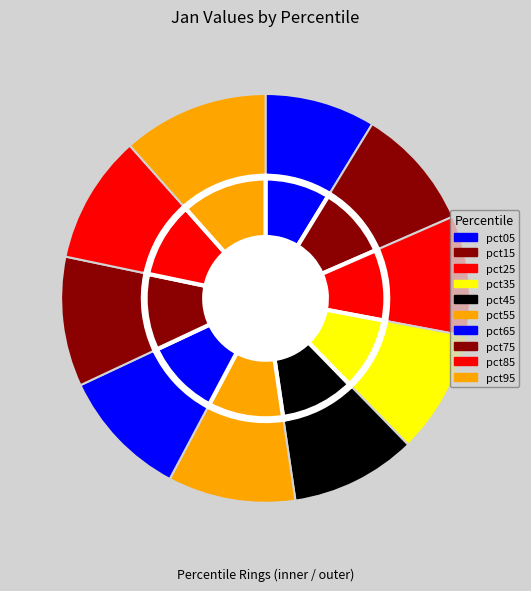

The pct35 slice represents 23% of the pie. True or false?

False